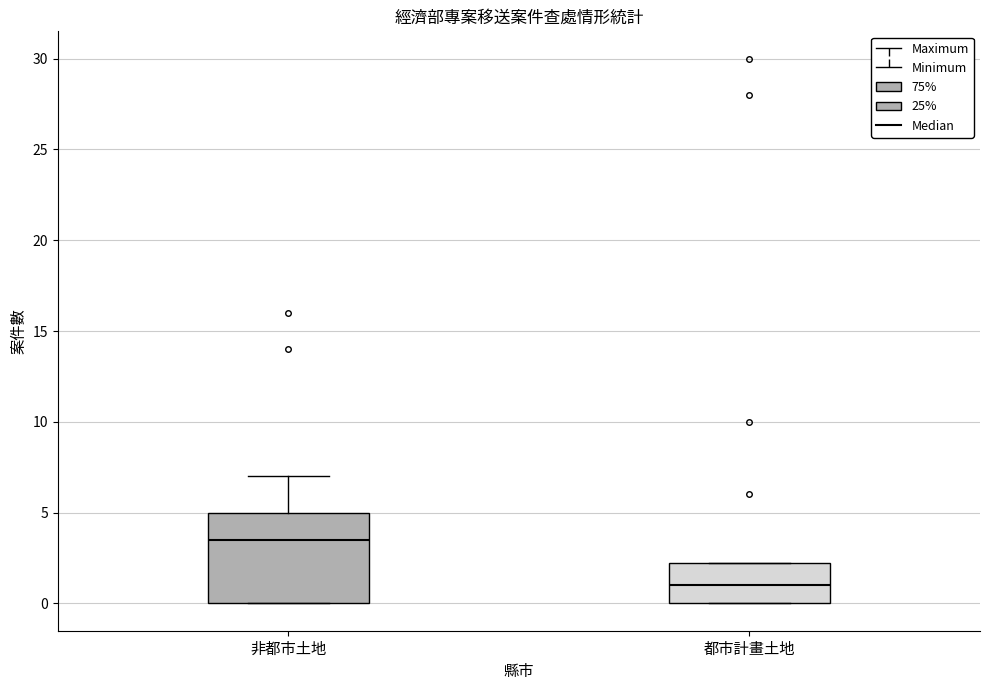

Comparing the boxes themselves (not the whiskers), which one is the tallest?

非都市土地